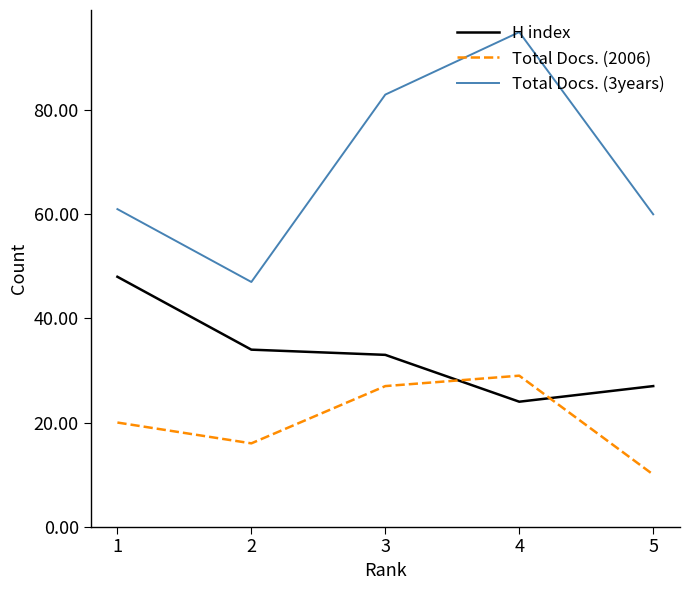

Does the chart have visible grid lines?

No